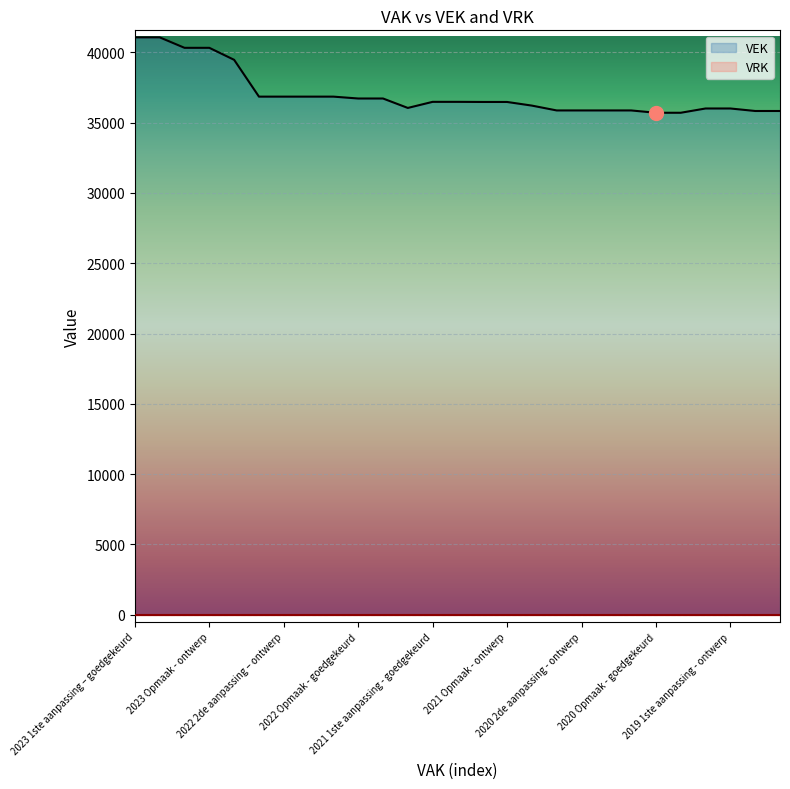

True or false: VRK and VEK intersect in this chart.

False